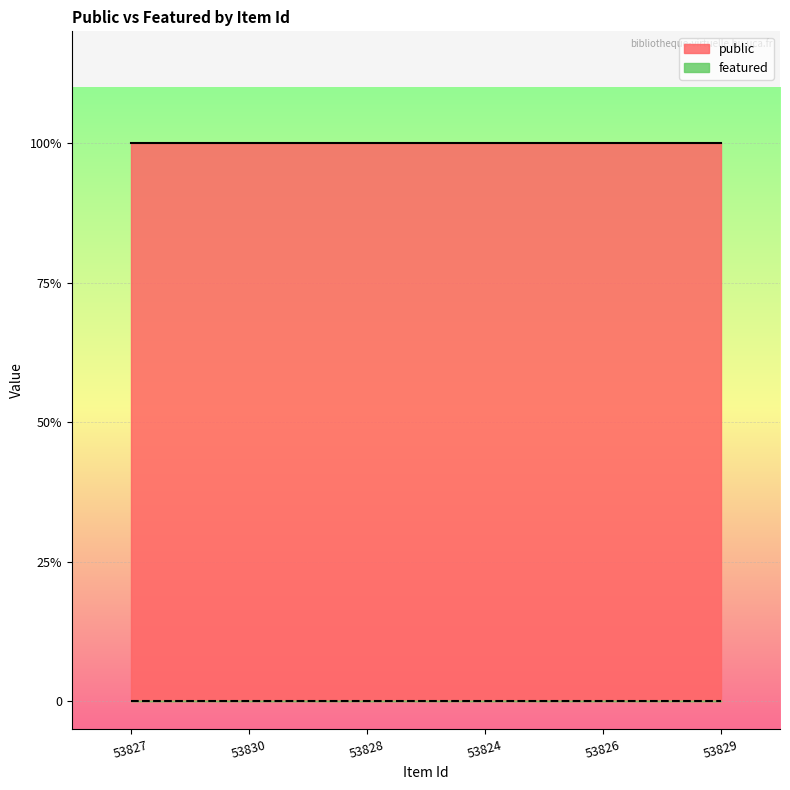

Is the value of public at 53826 greater than the value of featured at 53826?

Yes